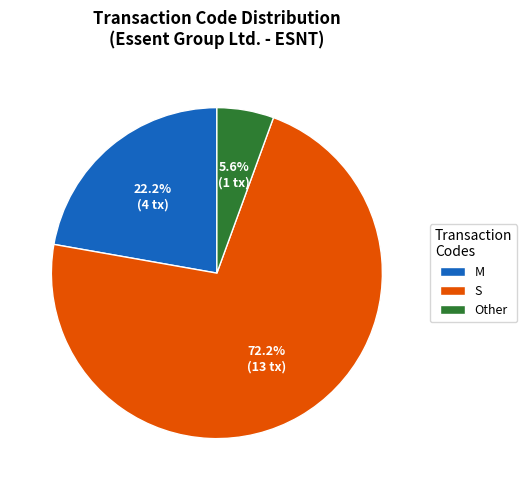

Rank the categories by value from highest to lowest.

S, M, Other